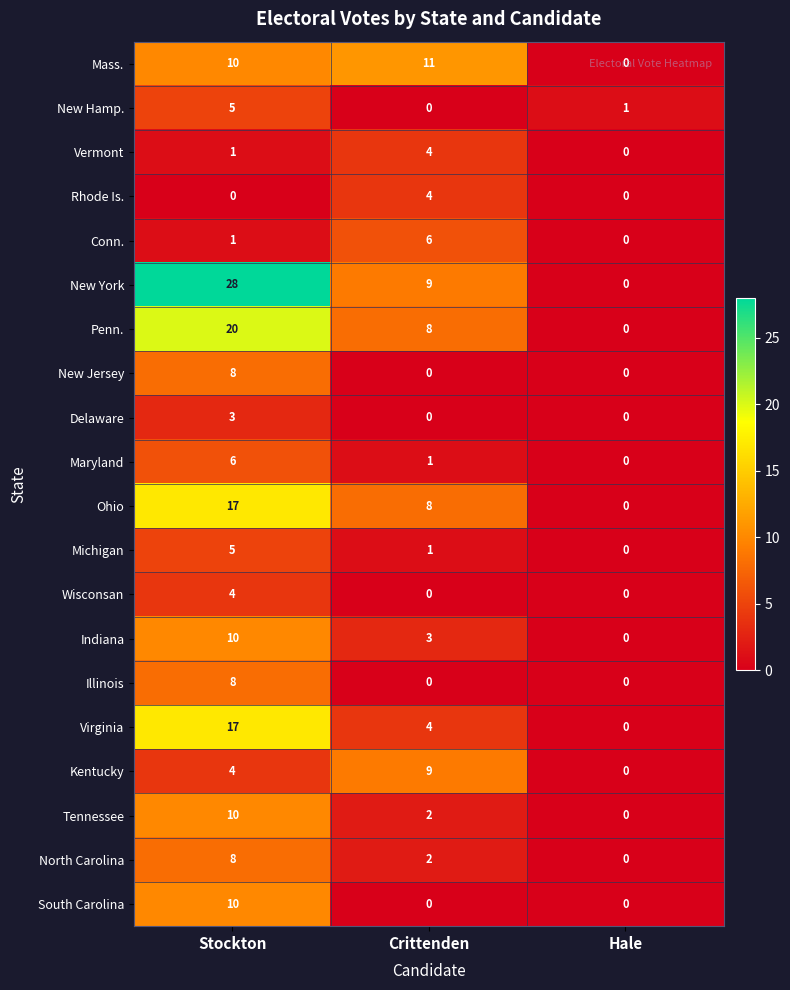

Which label corresponds to the largest value in the chart?

Stockton